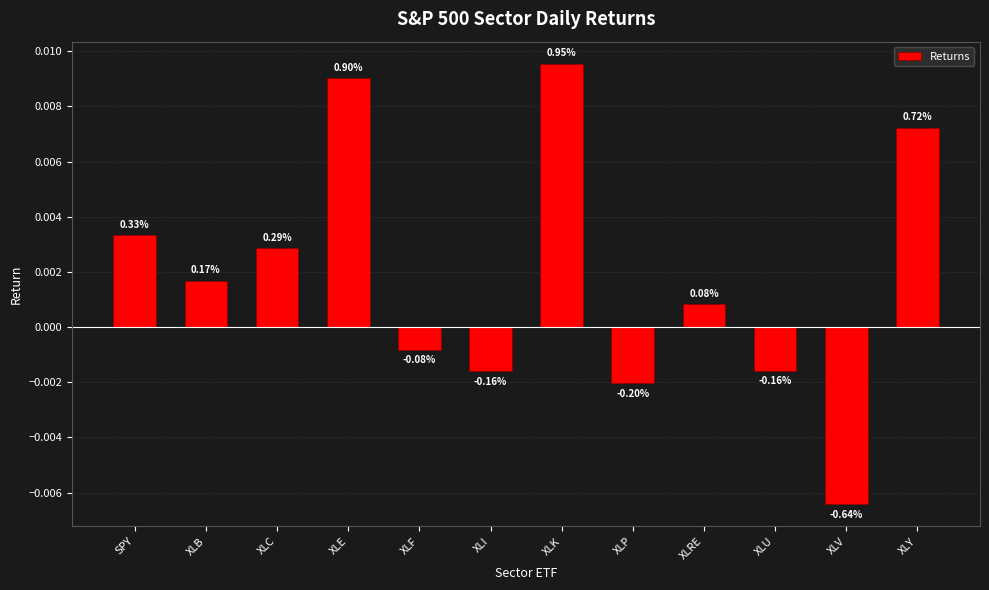

How many bars are there in total?

12